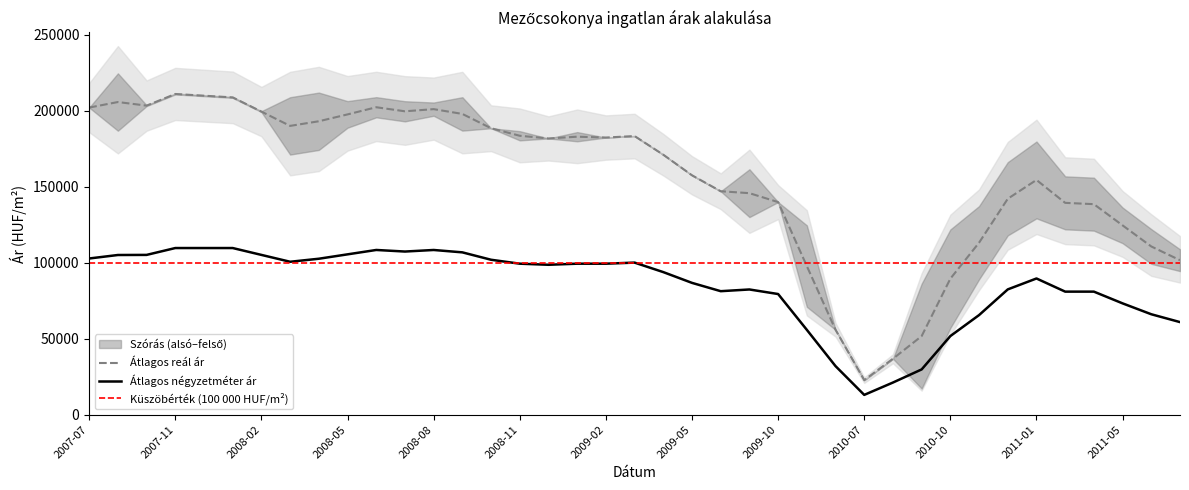

Which label corresponds to the largest value in the chart?

2007-11